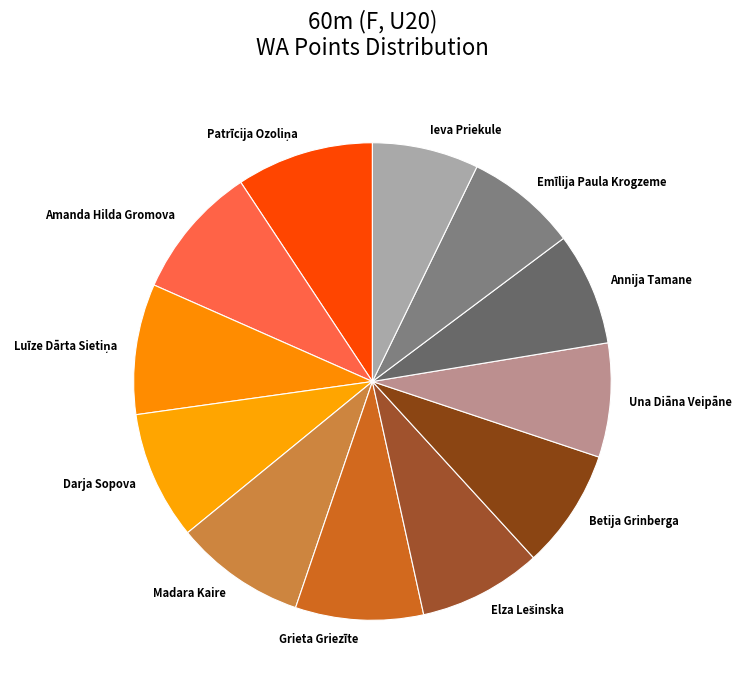

Is it true that Darja Sopova is 1% of the pie?

False